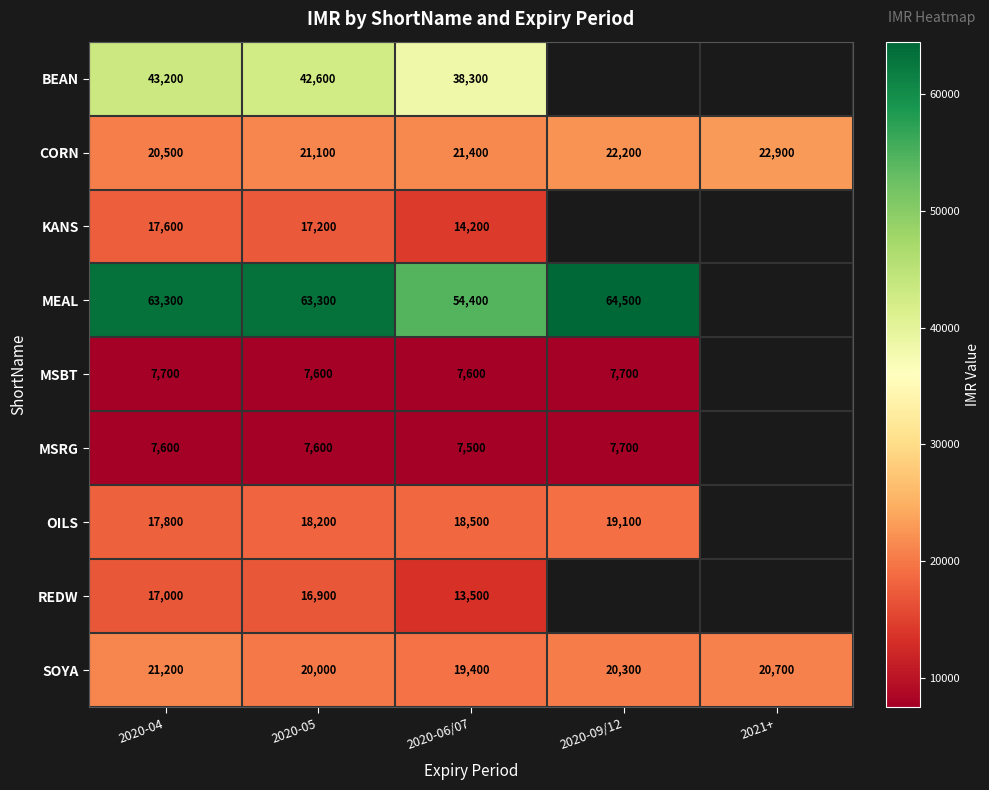

True or false: CORN has a value of 9748 at 2020-06/07.

False